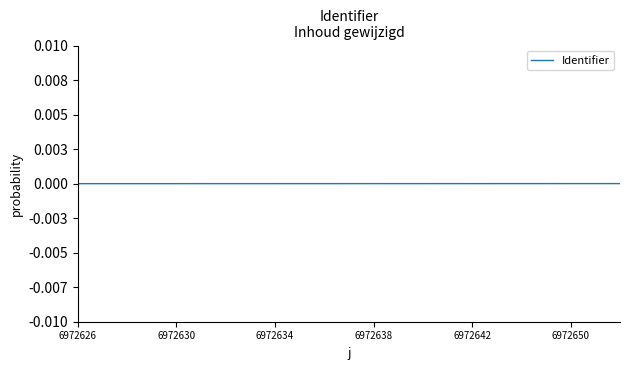

Count the number of values greater than 0.

5